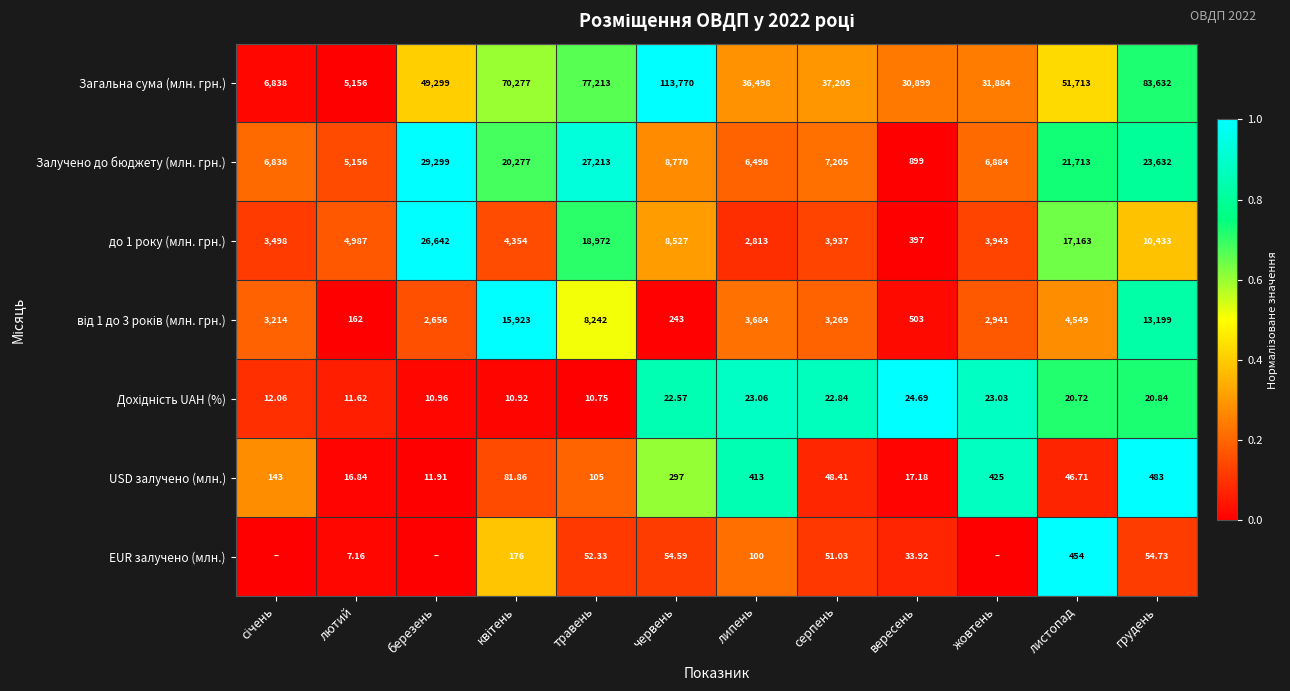

Which category has the lowest value in the Загальна сума (млн. грн.) series?

лютий